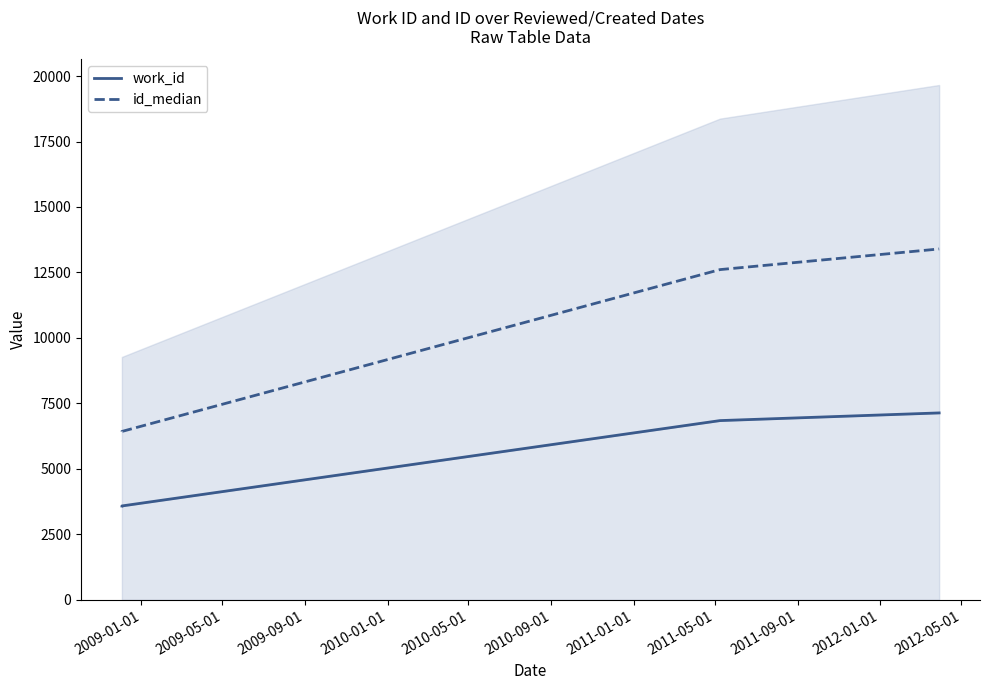

Rank the series by their average value, from highest to lowest.

id_median, work_id